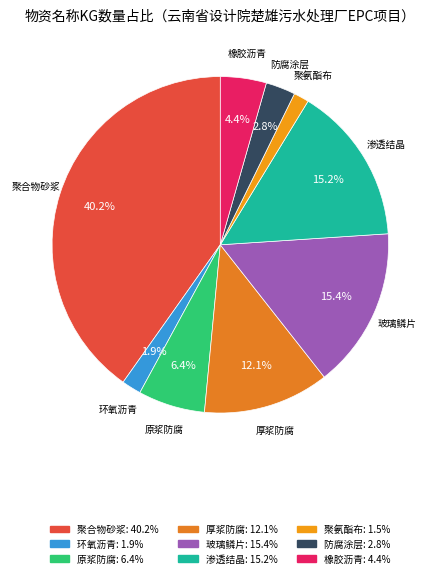

How many segments does this pie chart have?

9